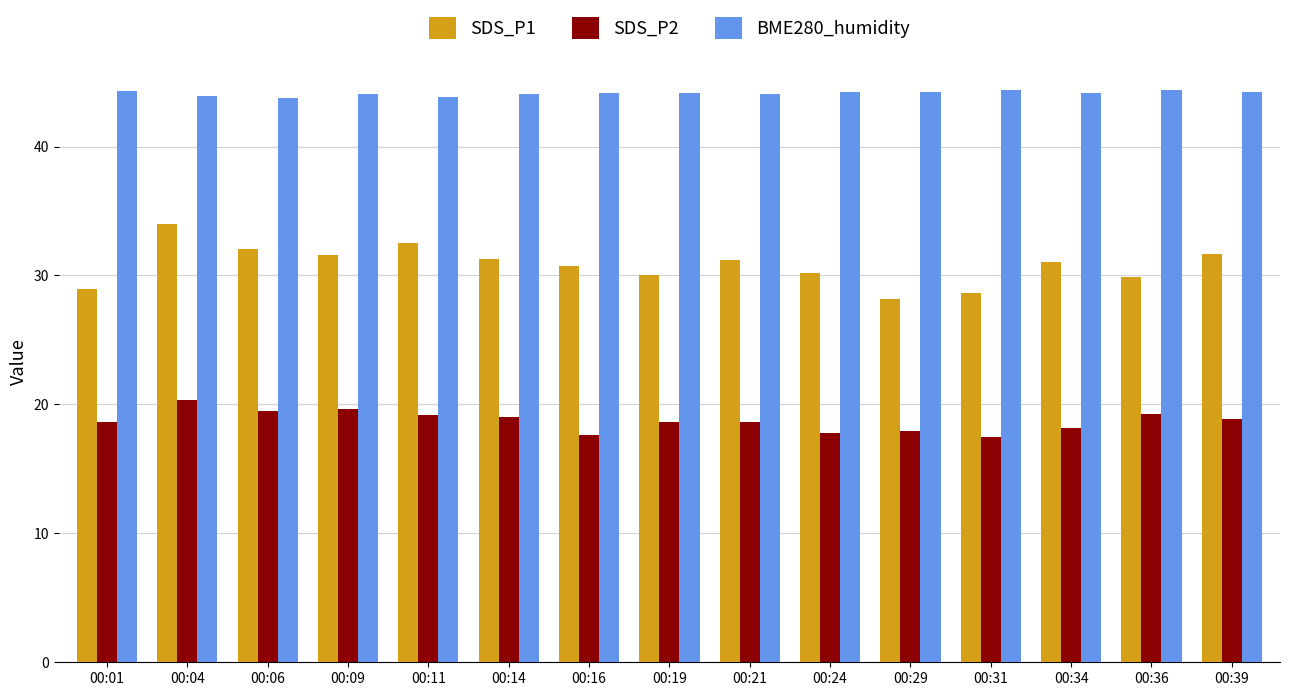

What is the highest value of the BME280_humidity series?

44.4